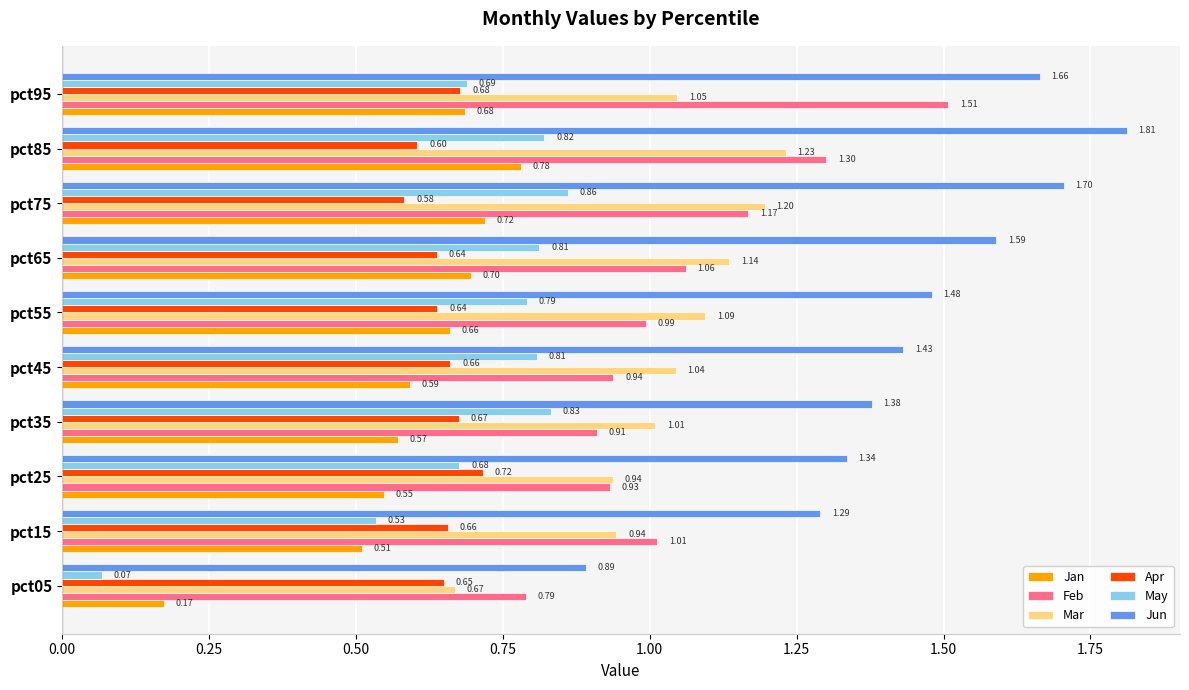

Which series has the largest range (max minus min)?

Jun